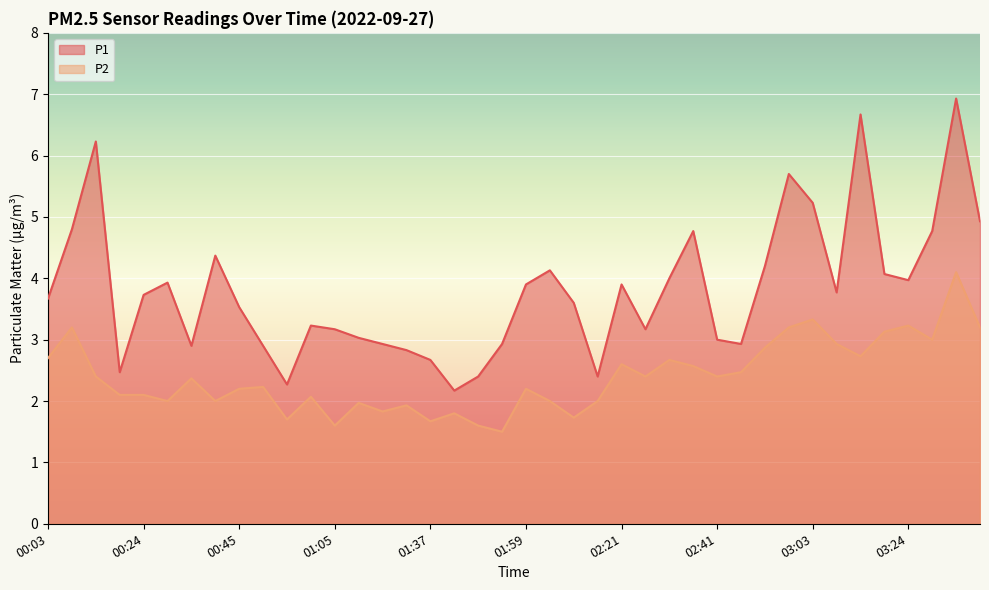

At which label is P2 closest to 2?

00:29